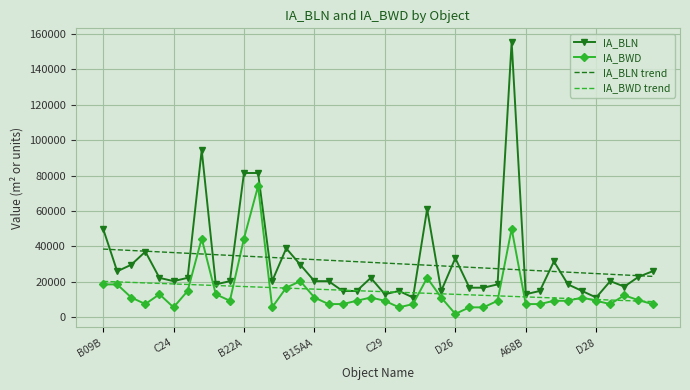

What is the highest value of the IA_BLN series?

155568.0